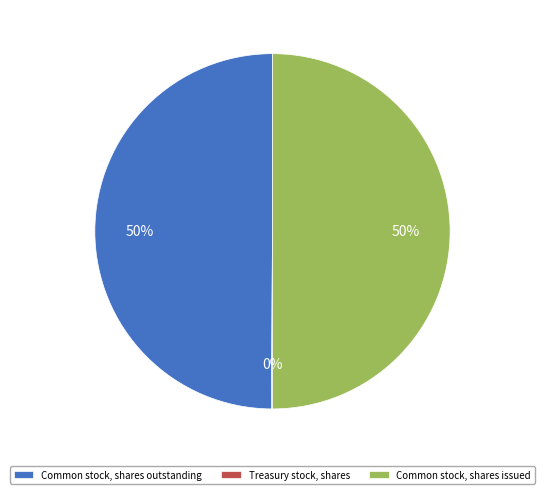

What is the ratio of the value at Common stock, shares issued to the value at Common stock, shares outstanding?

1.0